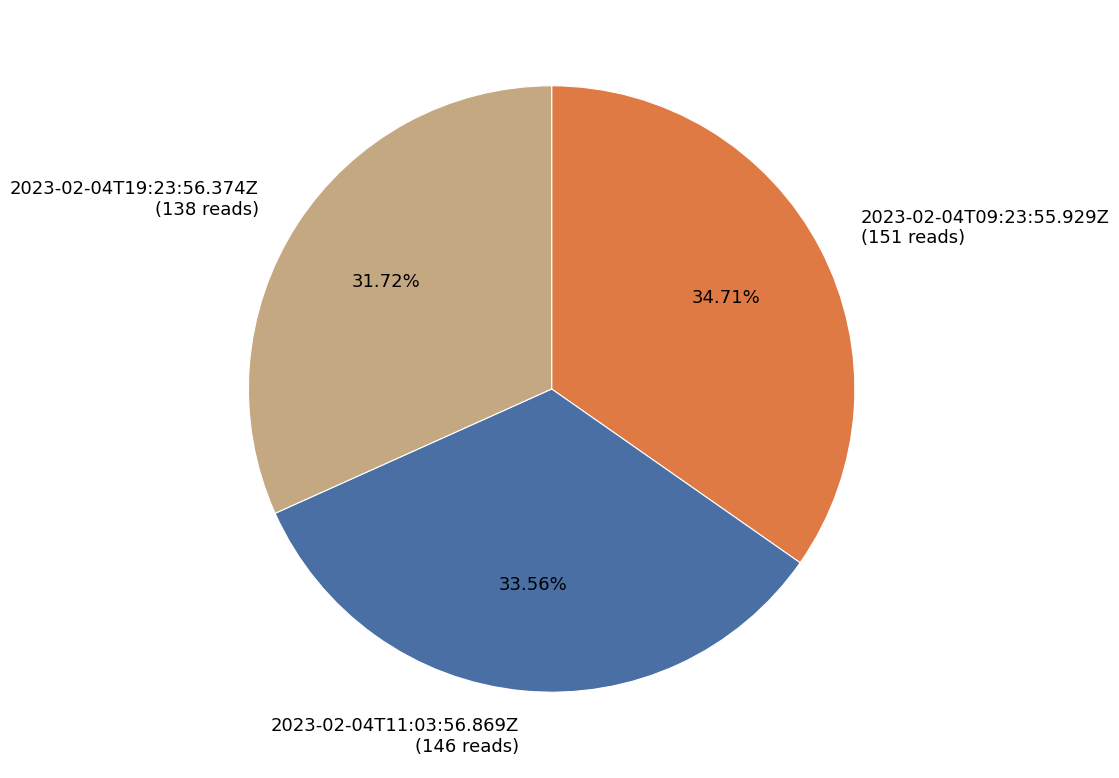

Between 2023-02-04T11:03:56.869Z and 2023-02-04T09:23:55.929Z, which is larger?

2023-02-04T09:23:55.929Z